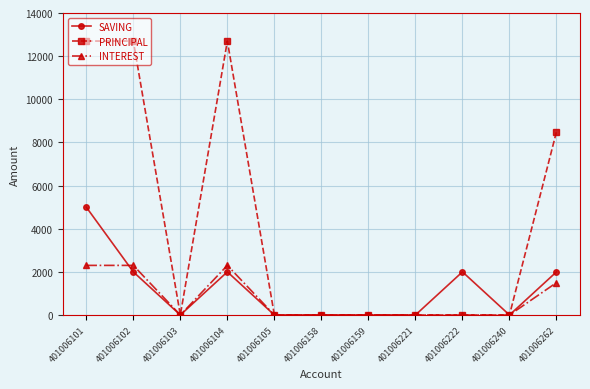

What is the spread (max minus min) of values at 401006262?

7000